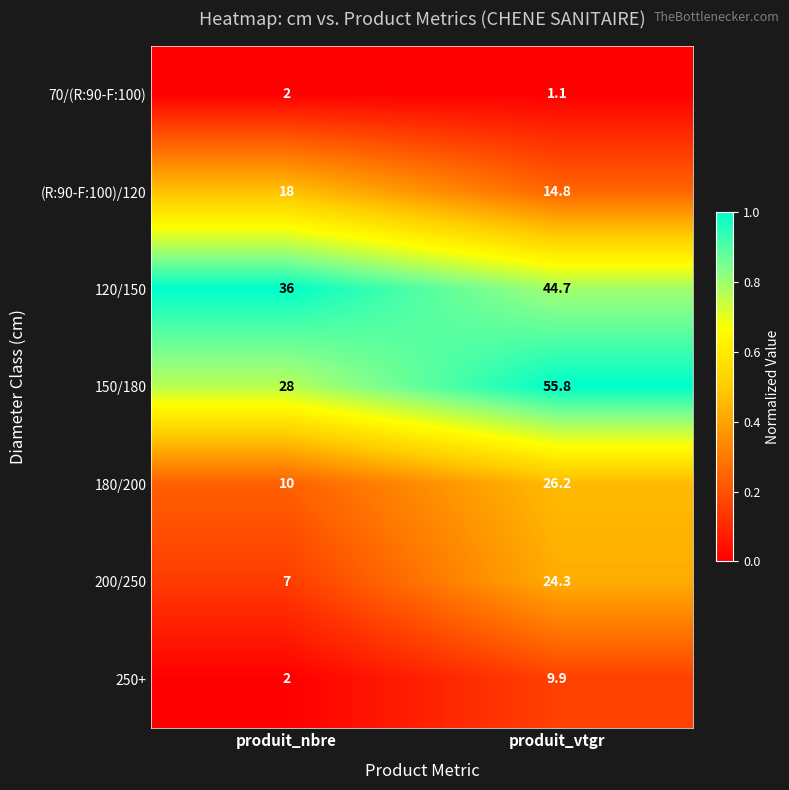

List the labels in order of 200/250 value, smallest first.

produit_nbre, produit_vtgr